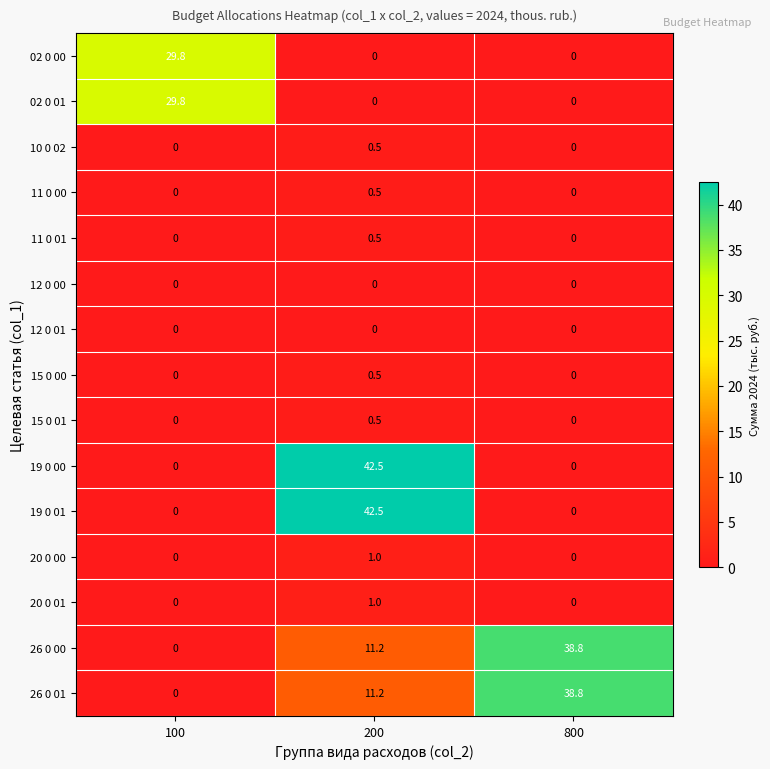

Is it true that 15 0 00 equals 0.0 at 800?

True